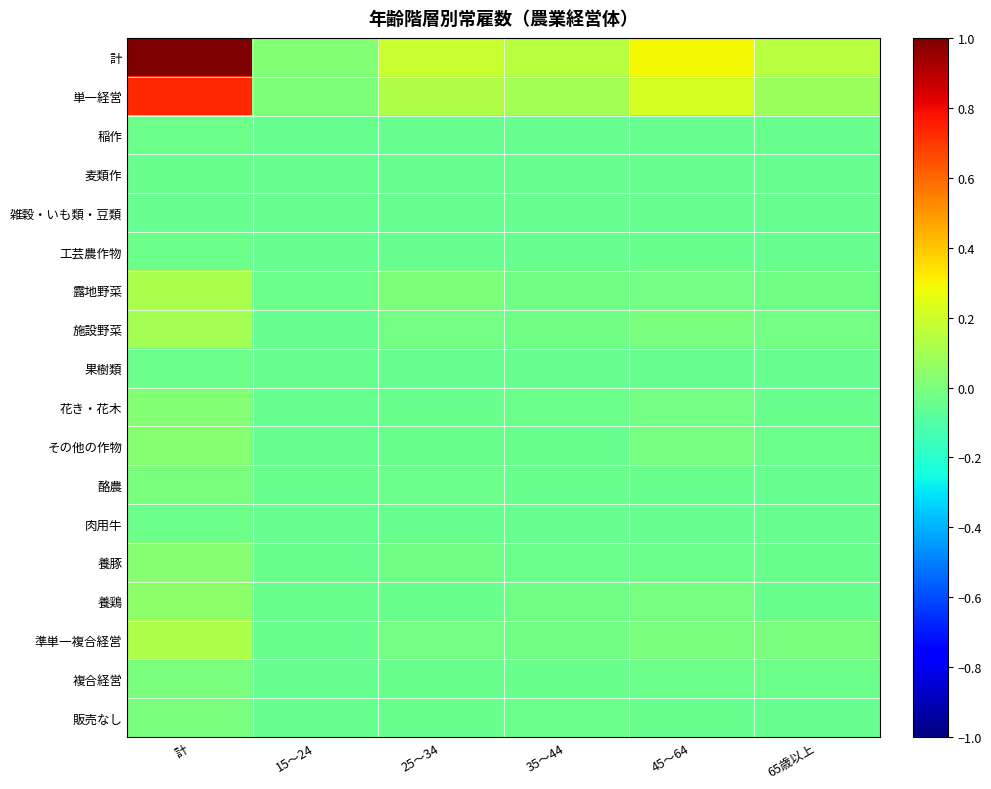

Reading left to right, list all the values displayed in this chart.

計: 計=1.0	15〜24=0.0	25〜34=0.2	35〜44=0.1	45〜64=0.3	65歳以上=0.1
単一経営: 計=0.7	15〜24=0.0	25〜34=0.1	35〜44=0.1	45〜64=0.2	65歳以上=0.1
稲作: 計=-0.0	15〜24=-0.1	25〜34=-0.1	35〜44=-0.1	45〜64=-0.0	65歳以上=-0.0
麦類作: 計=-0.0	15〜24=-0.1	25〜34=-0.1	35〜44=-0.0	45〜64=-0.1	65歳以上=-0.1
雑穀・いも類・豆類: 計=-0.0	15〜24=-0.1	25〜34=-0.1	35〜44=-0.1	45〜64=-0.1	65歳以上=-0.1
工芸農作物: 計=-0.0	15〜24=-0.1	25〜34=-0.0	35〜44=-0.0	45〜64=-0.0	65歳以上=-0.1
露地野菜: 計=0.1	15〜24=-0.0	25〜34=0.0	35〜44=-0.0	45〜64=-0.0	65歳以上=-0.0
施設野菜: 計=0.1	15〜24=-0.0	25〜34=-0.0	35〜44=-0.0	45〜64=-0.0	65歳以上=-0.0
果樹類: 計=-0.0	15〜24=-0.1	25〜34=-0.1	35〜44=-0.1	45〜64=-0.0	65歳以上=-0.0
花き・花木: 計=0.0	15〜24=-0.1	25〜34=-0.0	35〜44=-0.0	45〜64=-0.0	65歳以上=-0.0
その他の作物: 計=0.0	15〜24=-0.0	25〜34=-0.0	35〜44=-0.0	45〜64=-0.0	65歳以上=-0.0
酪農: 計=-0.0	15〜24=-0.0	25〜34=-0.0	35〜44=-0.0	45〜64=-0.0	65歳以上=-0.0
肉用牛: 計=-0.0	15〜24=-0.1	25〜34=-0.0	35〜44=-0.0	45〜64=-0.0	65歳以上=-0.1
養豚: 計=0.0	15〜24=-0.0	25〜34=-0.0	35〜44=-0.0	45〜64=-0.0	65歳以上=-0.0
養鶏: 計=0.0	15〜24=-0.0	25〜34=-0.0	35〜44=-0.0	45〜64=-0.0	65歳以上=-0.0
準単一複合経営: 計=0.1	15〜24=-0.0	25〜34=-0.0	35〜44=-0.0	45〜64=-0.0	65歳以上=-0.0
複合経営: 計=-0.0	15〜24=-0.1	25〜34=-0.0	35〜44=-0.0	45〜64=-0.0	65歳以上=-0.0
販売なし: 計=-0.0	15〜24=-0.1	25〜34=-0.0	35〜44=-0.0	45〜64=-0.0	65歳以上=-0.0